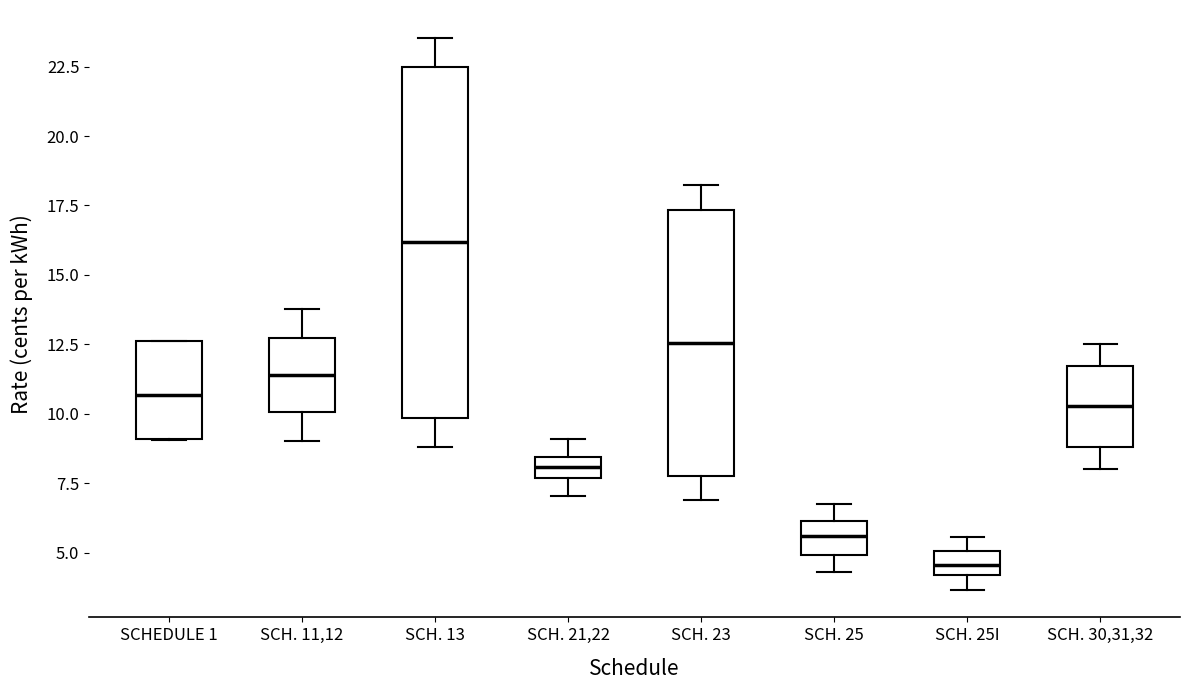

Reading left to right, transcribe this box plot: for each box, give where its median line is, the range the box spans, and where its two whiskers end, as read against the y-axis. The values are not printed on the chart, so give them approximately, as read against the axis.

SCHEDULE 1: median 10.5, box 9.0 to 12.5, whiskers 9.0 to 12.5
SCH. 11,12: median 11.5, box 10.0 to 12.5, whiskers 9.0 to 14.0
SCH. 13: median 16.0, box 10.0 to 22.5, whiskers 9.0 to 23.5
SCH. 21,22: median 8.0, box 7.5 to 8.5, whiskers 7.0 to 9.0
SCH. 23: median 12.5, box 8.0 to 17.5, whiskers 7.0 to 18.0
SCH. 25: median 5.5, box 5.0 to 6.0, whiskers 4.5 to 6.5
SCH. 25I: median 4.5, box 4.0 to 5.0, whiskers 3.5 to 5.5
SCH. 30,31,32: median 10.5, box 9.0 to 11.5, whiskers 8.0 to 12.5